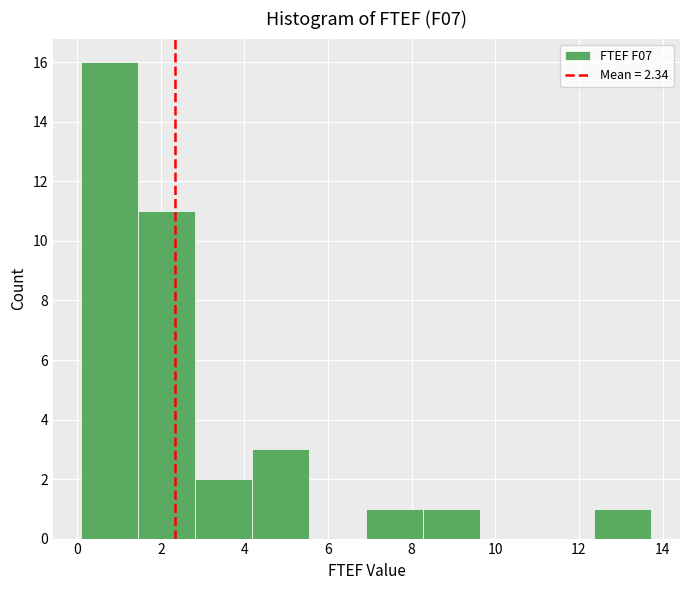

How tall is the bar that spans 1.4 to 2.8 on the x-axis? Neither the bar edges nor the heights are printed on the chart, so give them approximately, as read against the axes.

11